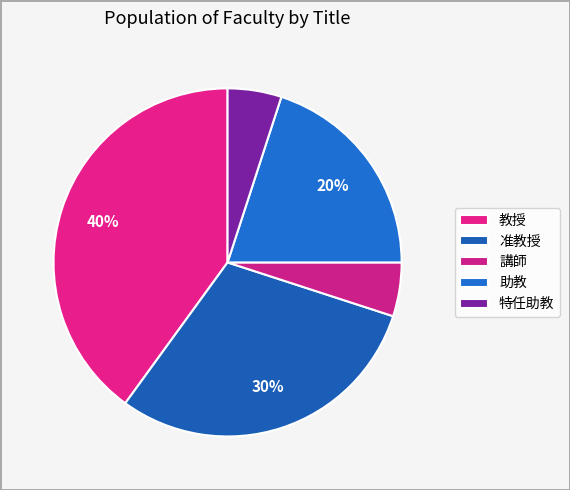

How many segments does this pie chart have?

5